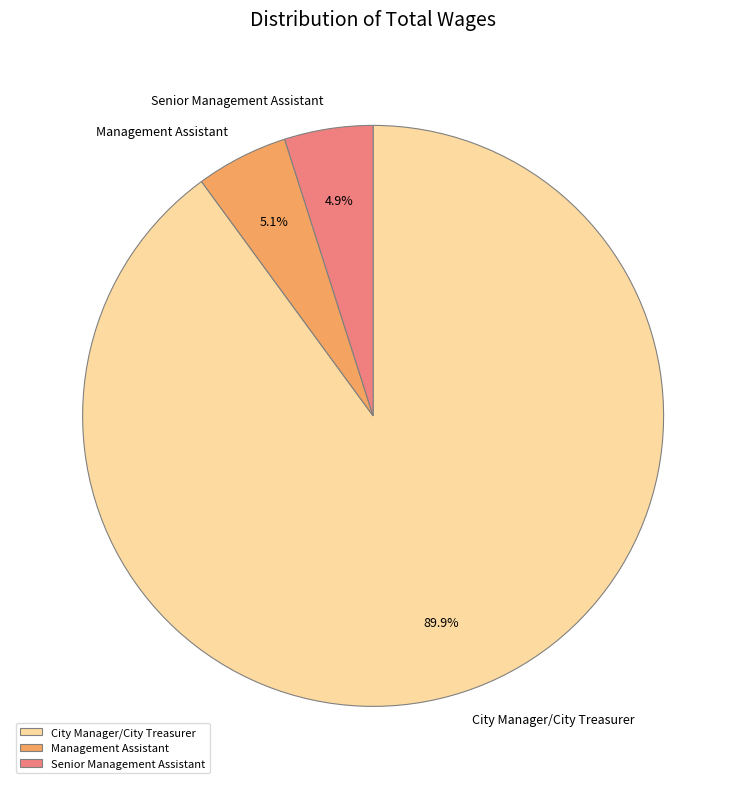

To the nearest percent, what is the average slice percentage?

33%